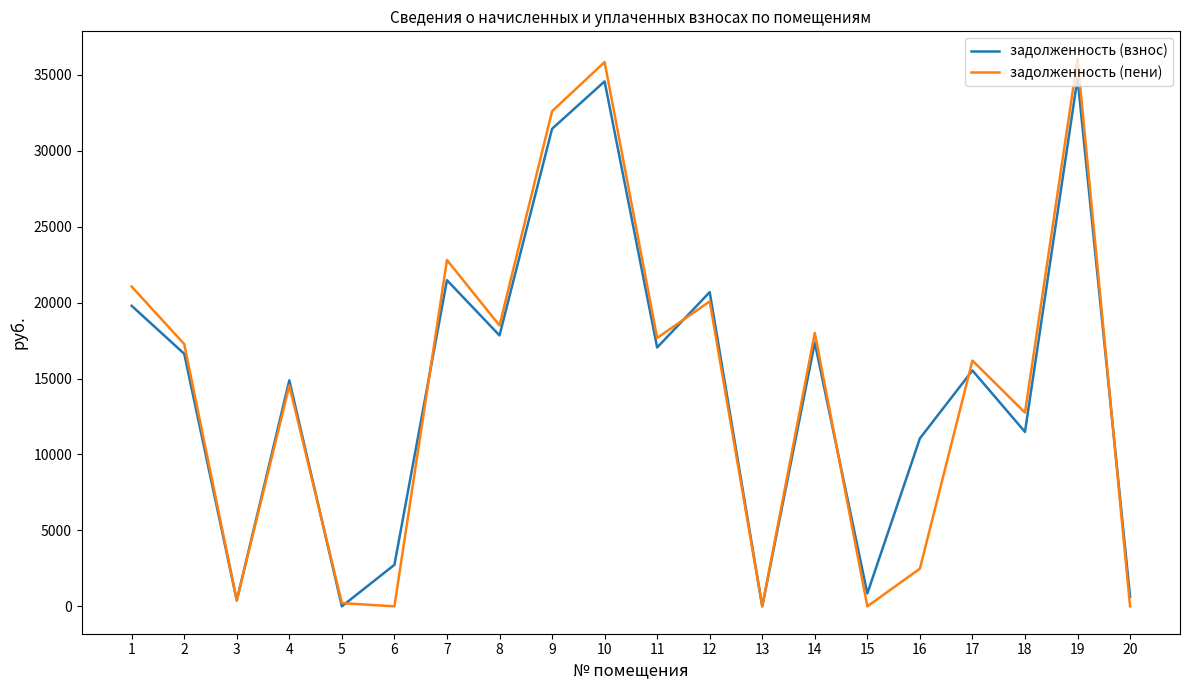

Where is the first local maximum for задолженность (взнос)?

4